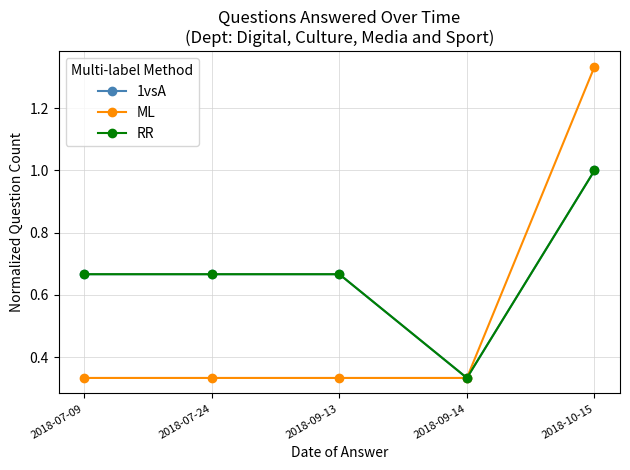

What is the difference between the maximum and minimum values in the RR series?

0.7